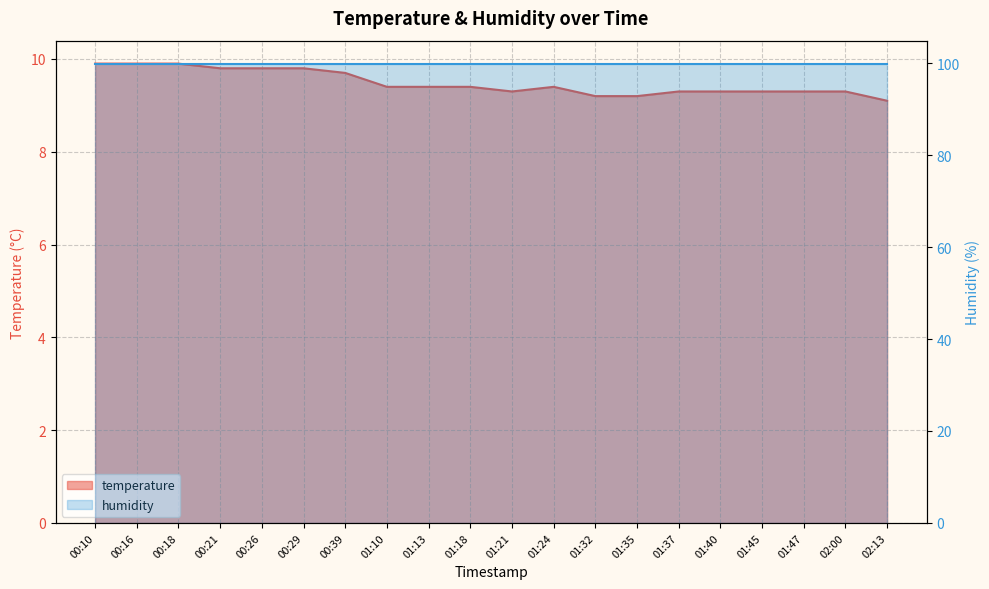

What is the maximum value shown in the chart?

9.9